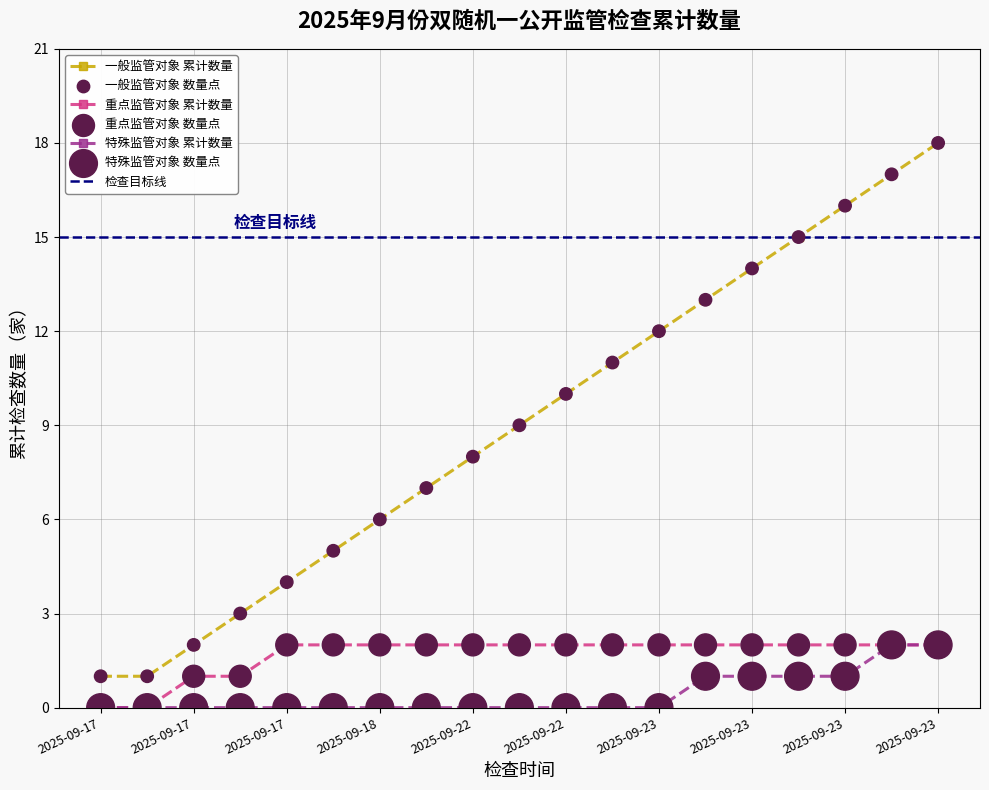

At which category is the sum across all series the highest?

2025-09-23